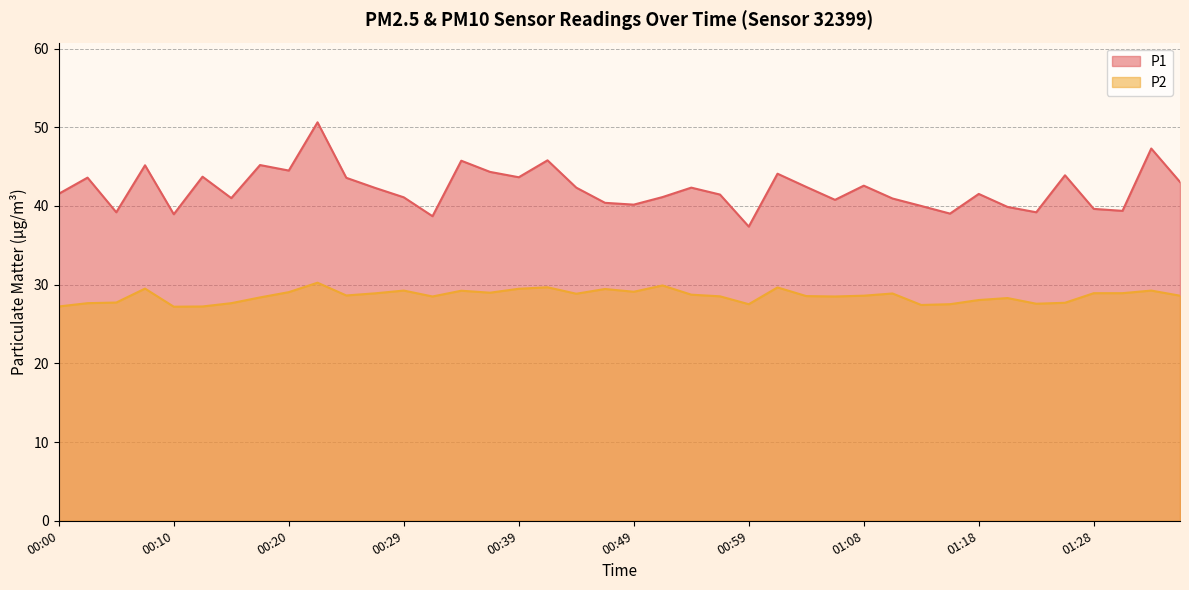

Which category has the lowest value across all series?

00:10